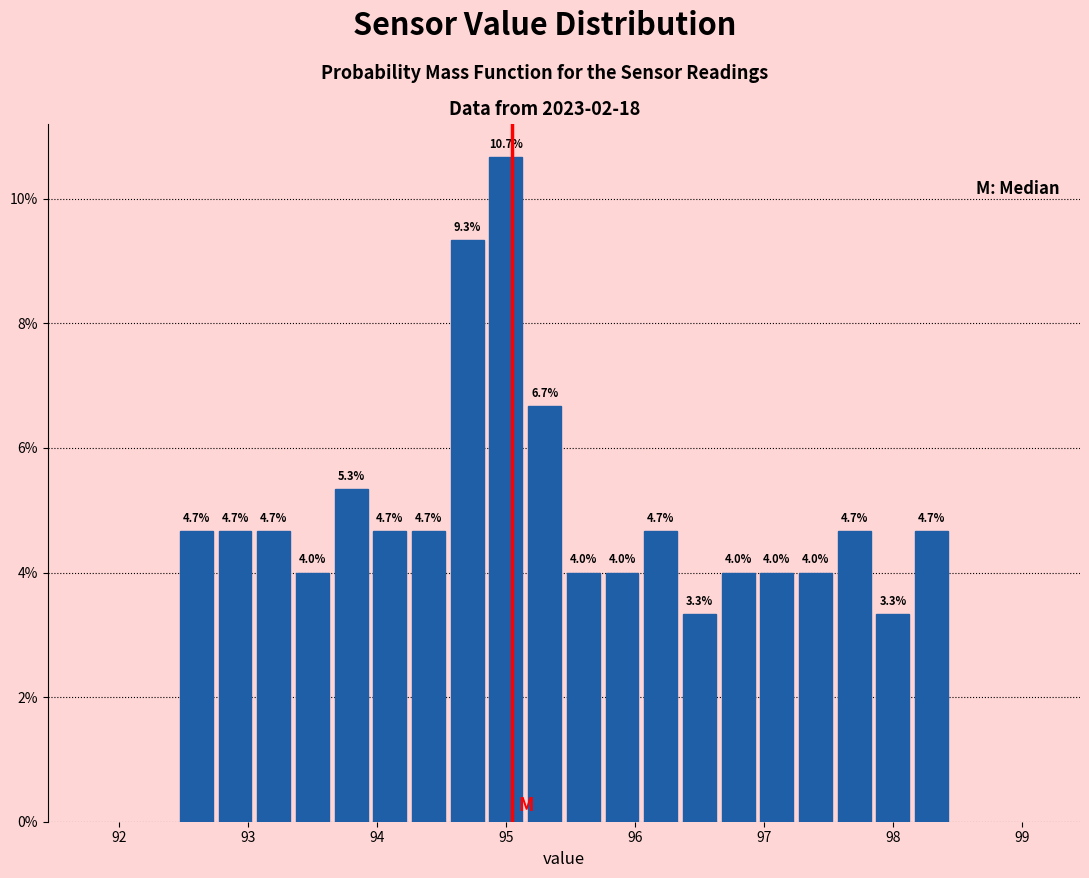

Around what value on the x-axis is the tallest bar? Give the approximate position of its centre, as read against the axis.

95.0